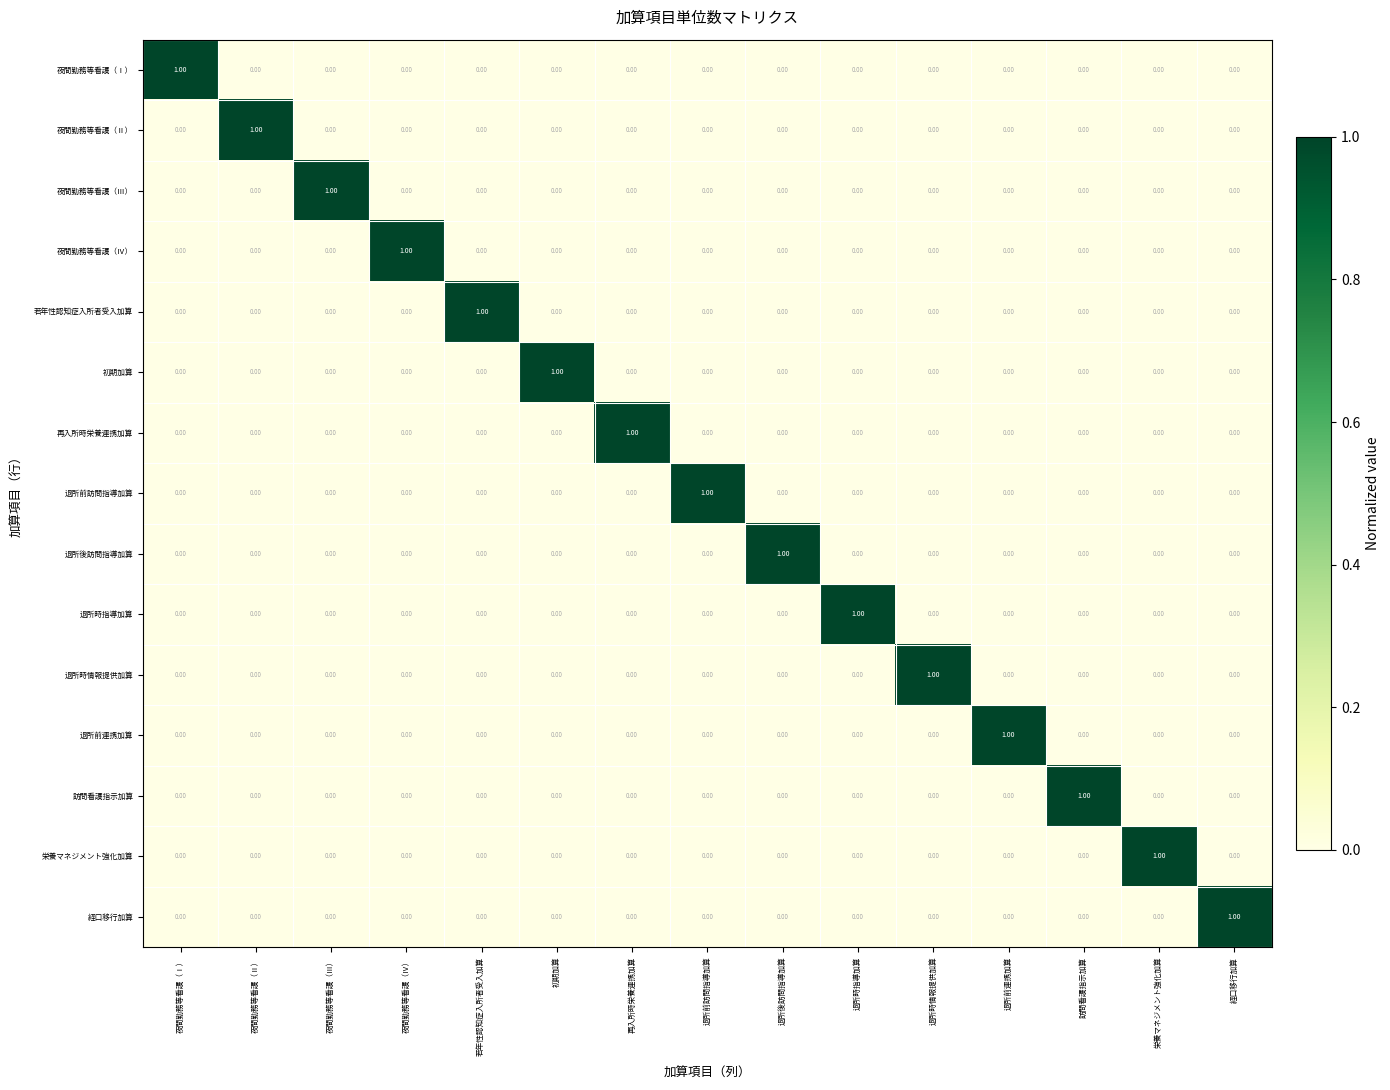

Which category has the highest value in the 退所後訪問指導加算 series?

退所後訪問指導加算